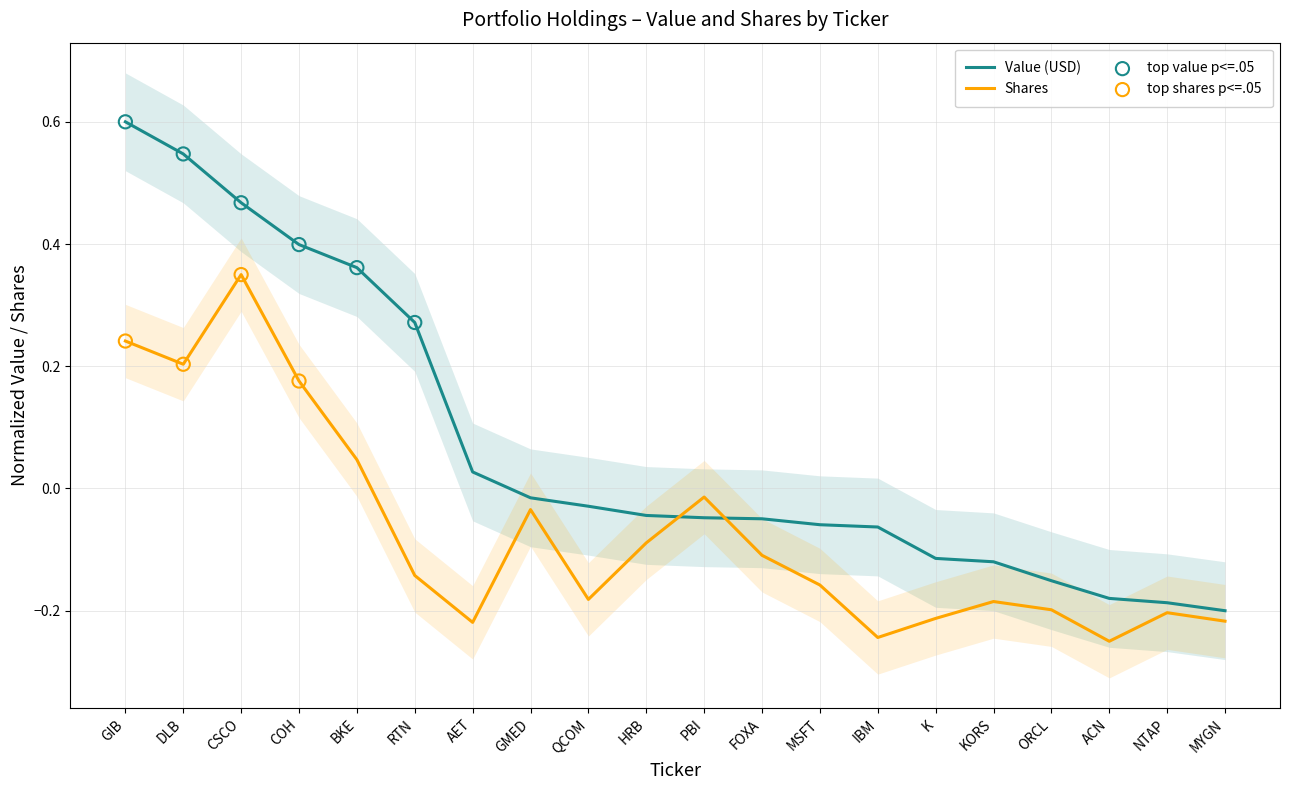

What is the total value across all series at MSFT?

-0.2